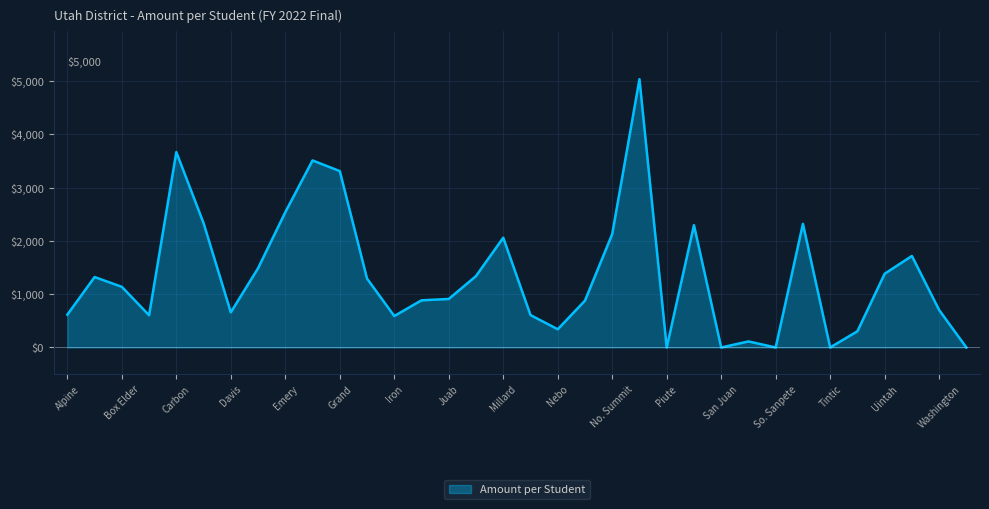

What is the maximum value shown in the chart?

5034.6